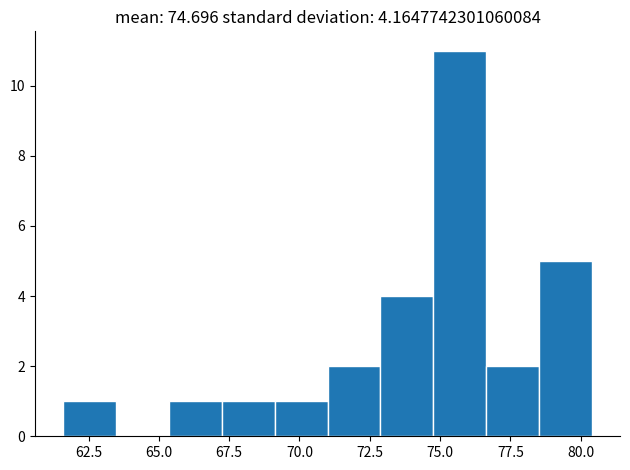

Around what value on the x-axis is the tallest bar? Give the approximate position of its centre, as read against the axis.

75.5